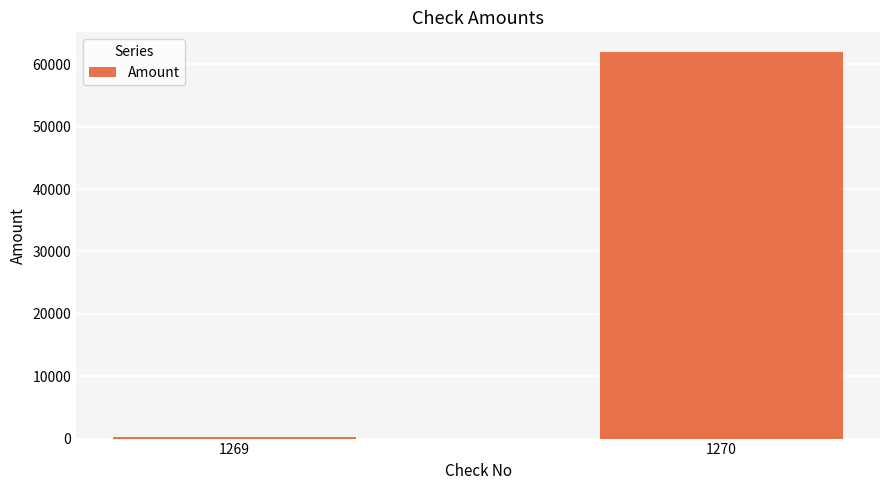

List the labels in order of value, smallest first.

1269, 1270